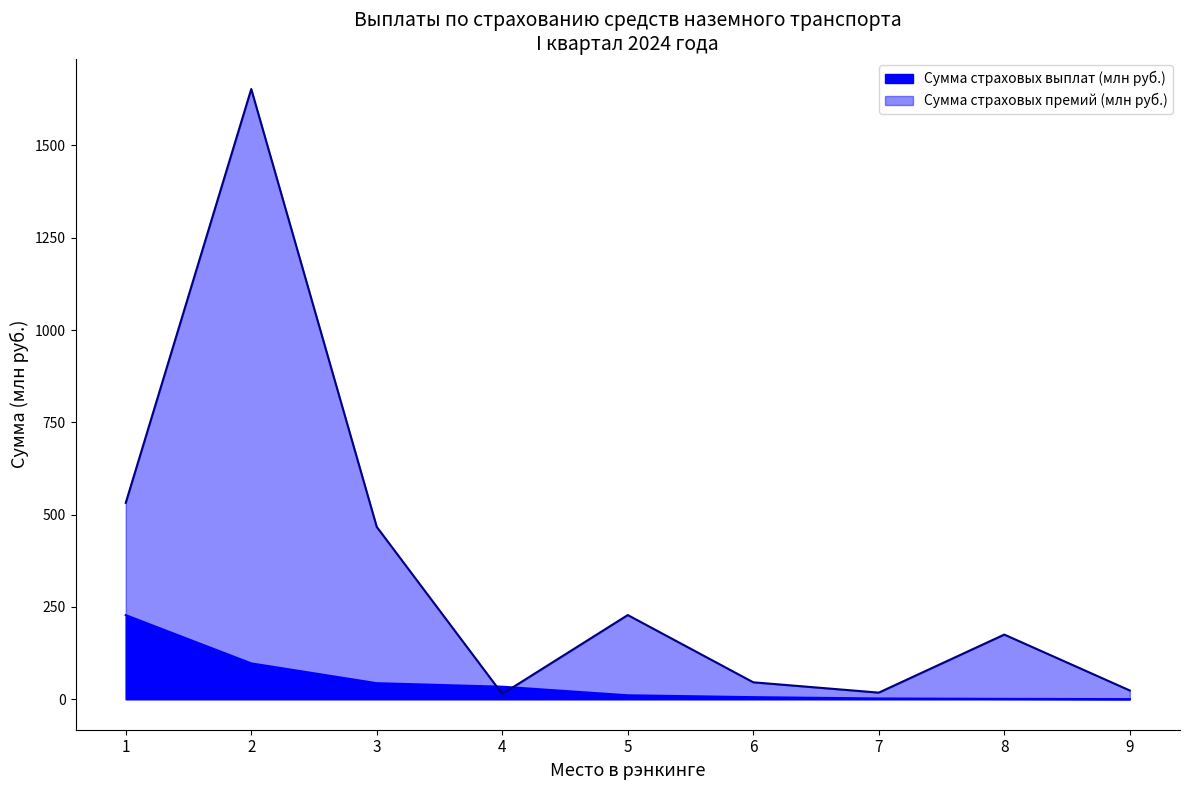

Rank the categories by Сумма страховых премий (млн руб.) value from highest to lowest.

2, 1, 3, 5, 8, 6, 9, 7, 4